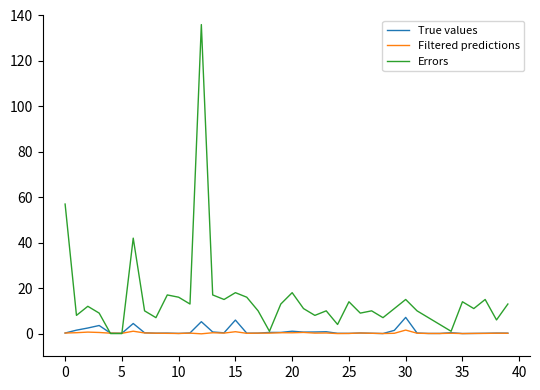

At how many categories does at least one series exceed 46?

2